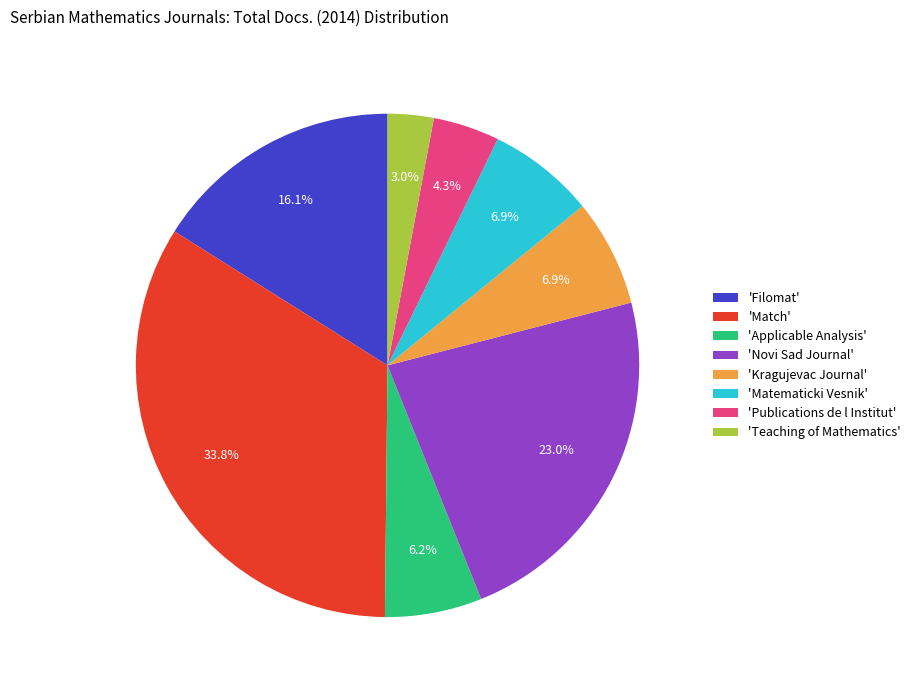

Which slice is the largest?

'Match'